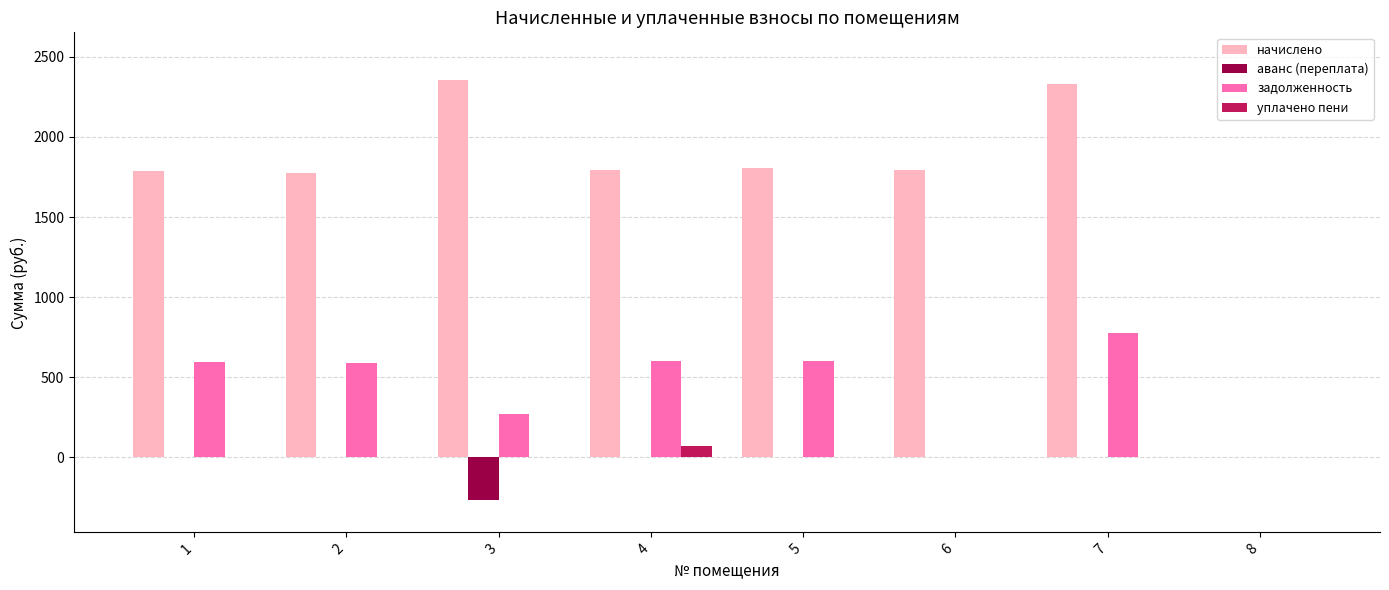

Count the number of categories in the chart.

8